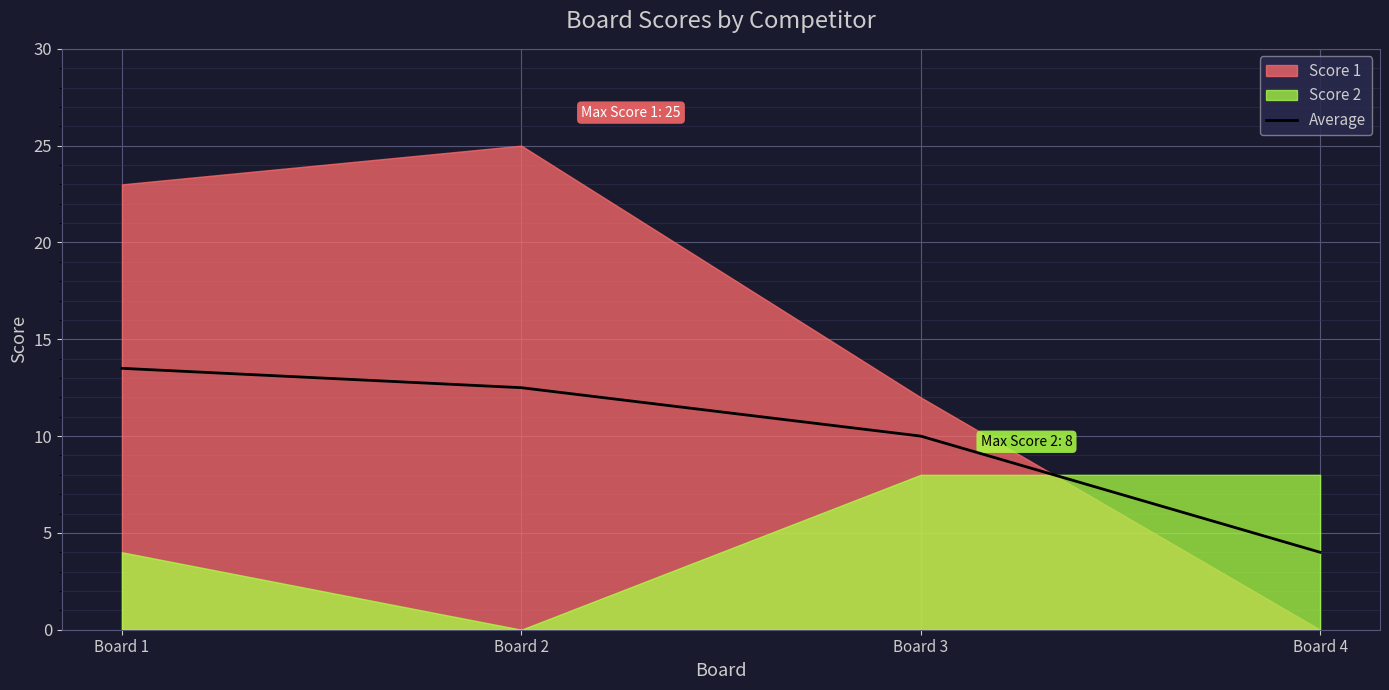

What is the average value?

10.0